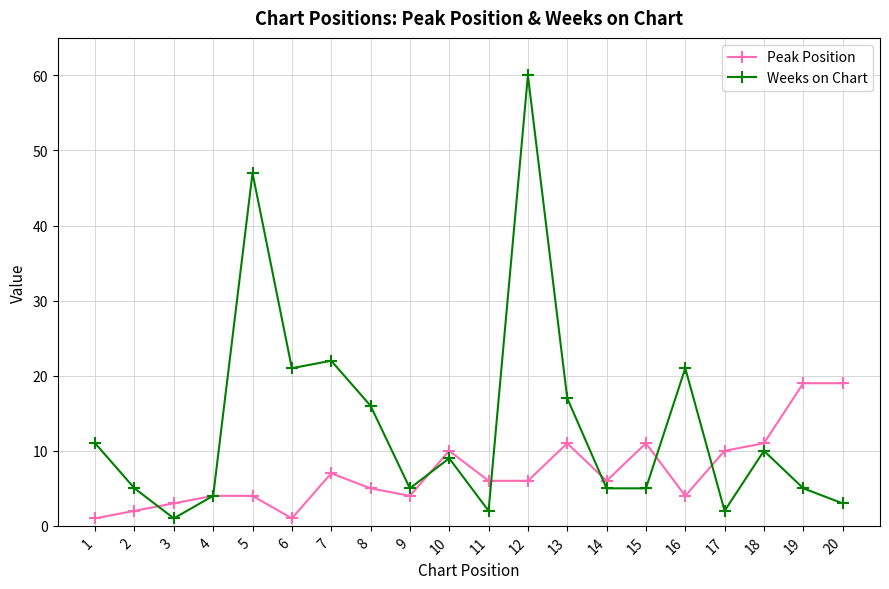

At which category does Peak Position reach its first local valley?

6